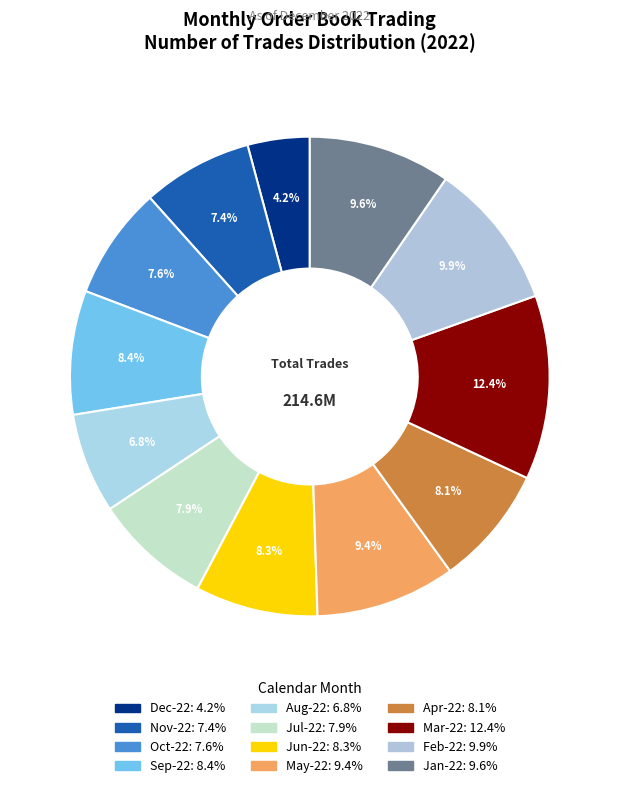

What percentage is the Sep-22 slice, to the nearest percent?

8%